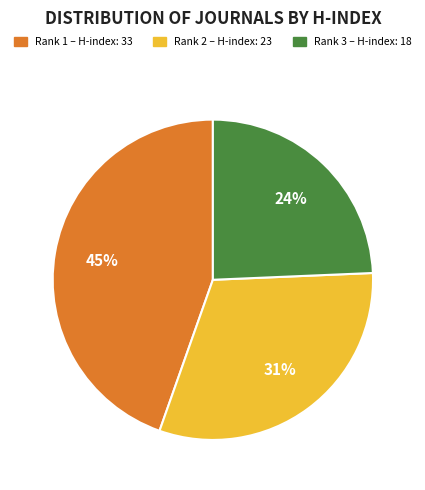

To the nearest percent, what is the average slice percentage?

33%